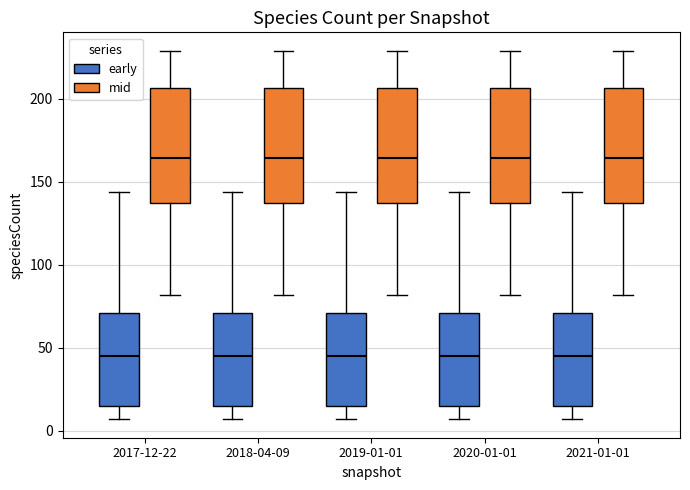

Where is the upper edge of the box for 2019-01-01 (mid) on the y-axis? The values are not printed on the chart, so give them approximately, as read against the axis.

205